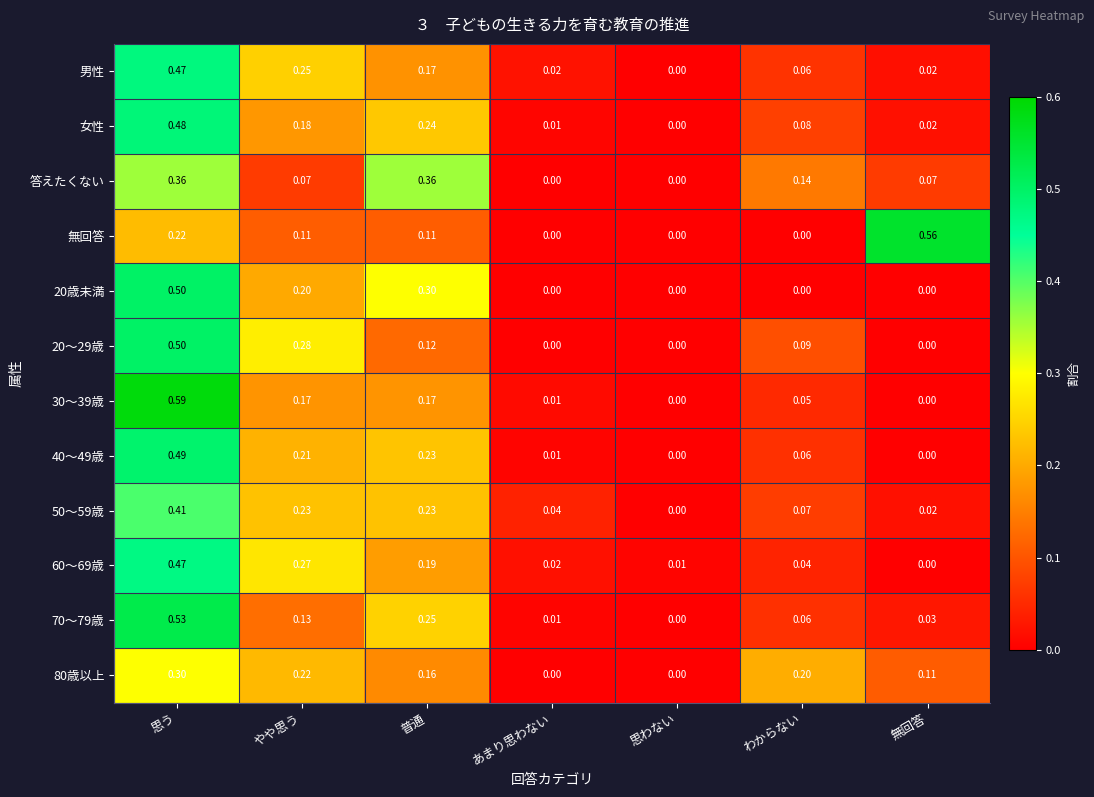

Is the value of 50～59歳 at 思う greater than the value of 女性 at わからない?

Yes